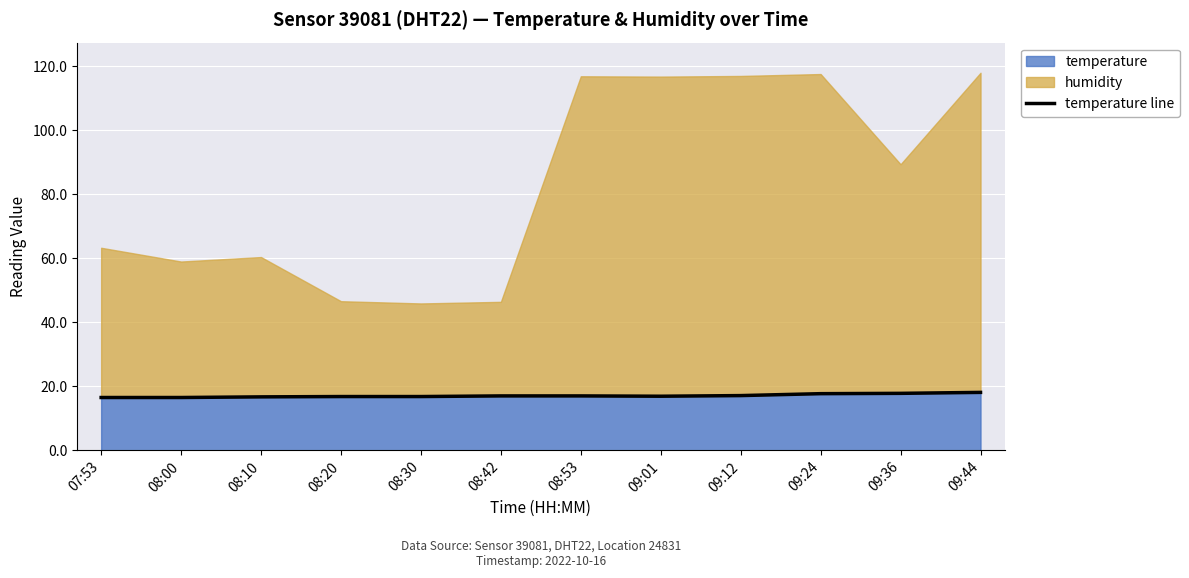

Is it true that the value at 09:12 is 17.1?

True